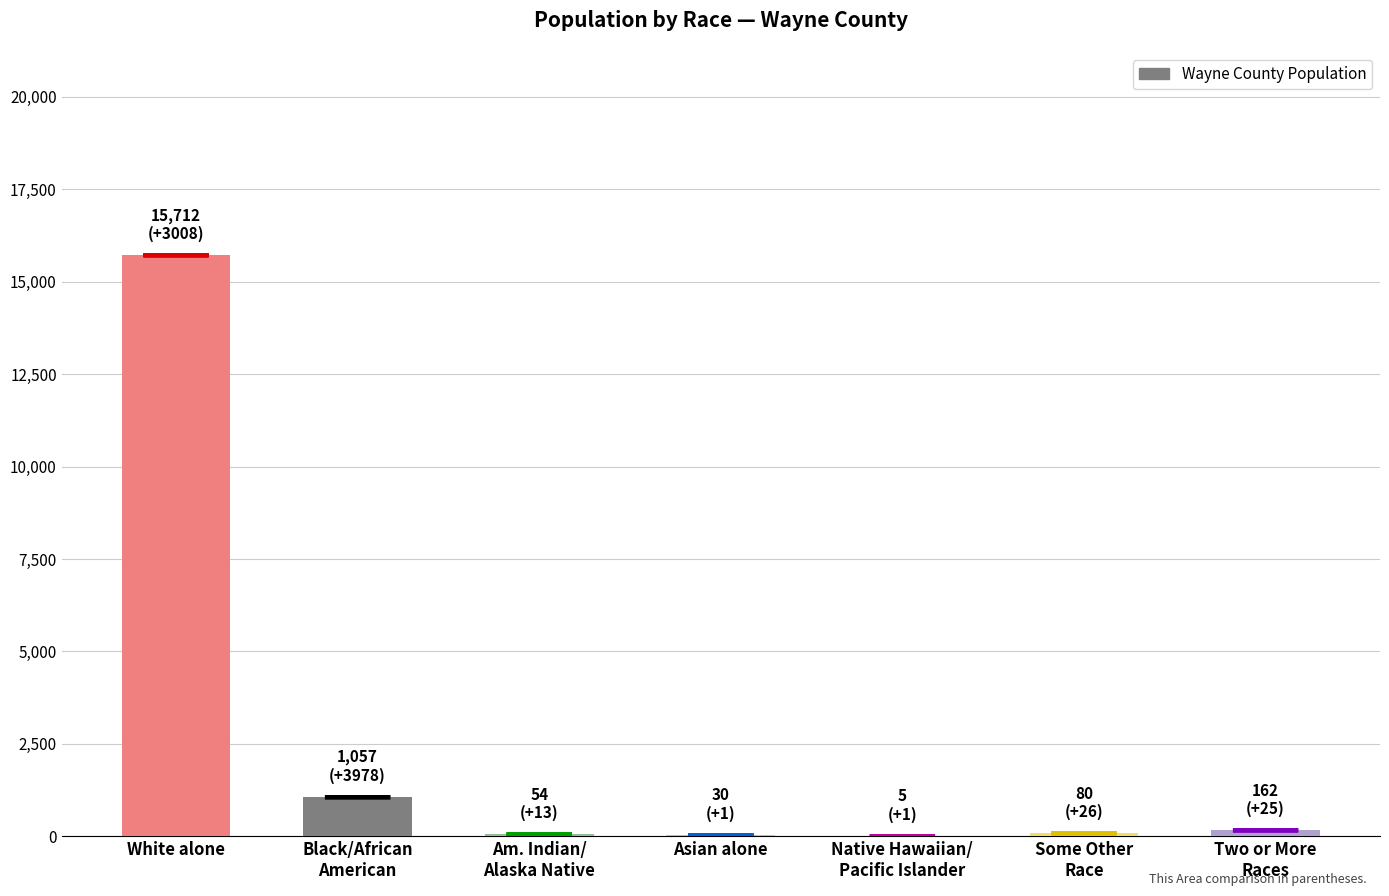

Are the bars horizontal?

No